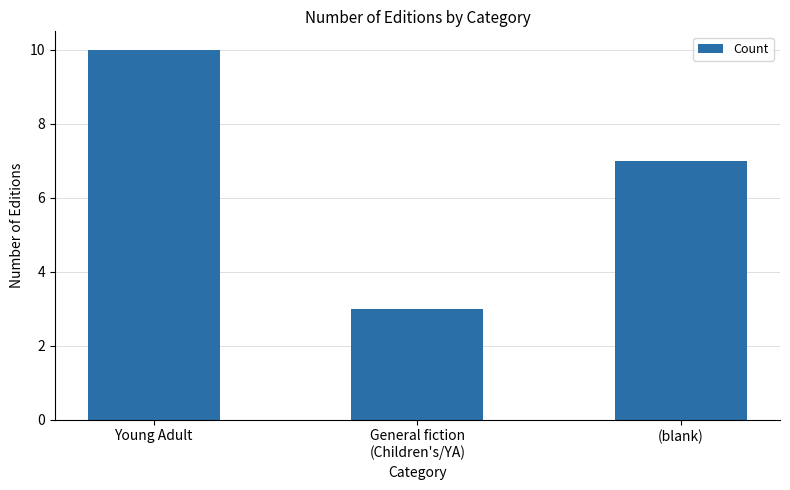

Where is the data nearest to the value 6?

(blank)